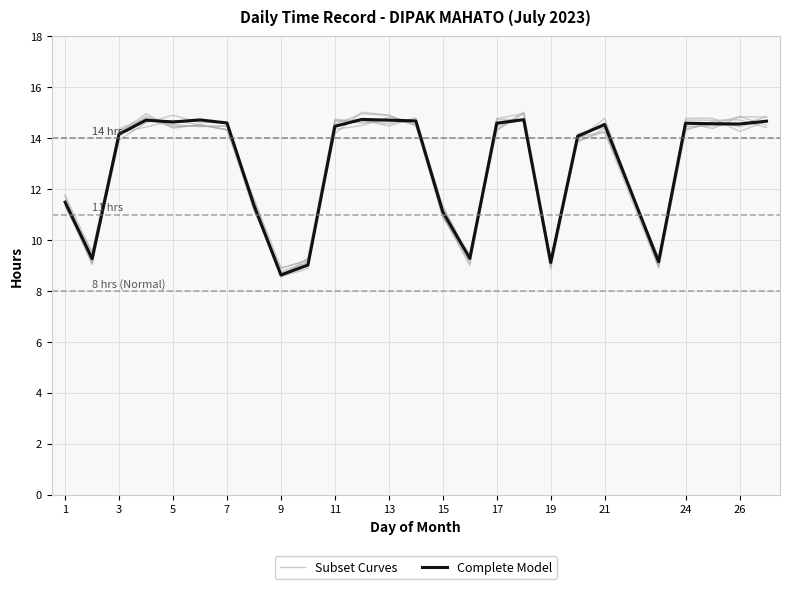

What is the difference between the Subset Curves values at 13 and 7?

0.3